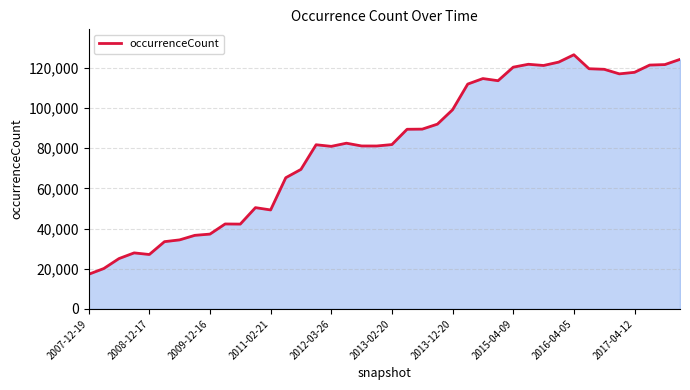

What is the greatest value displayed?

126558